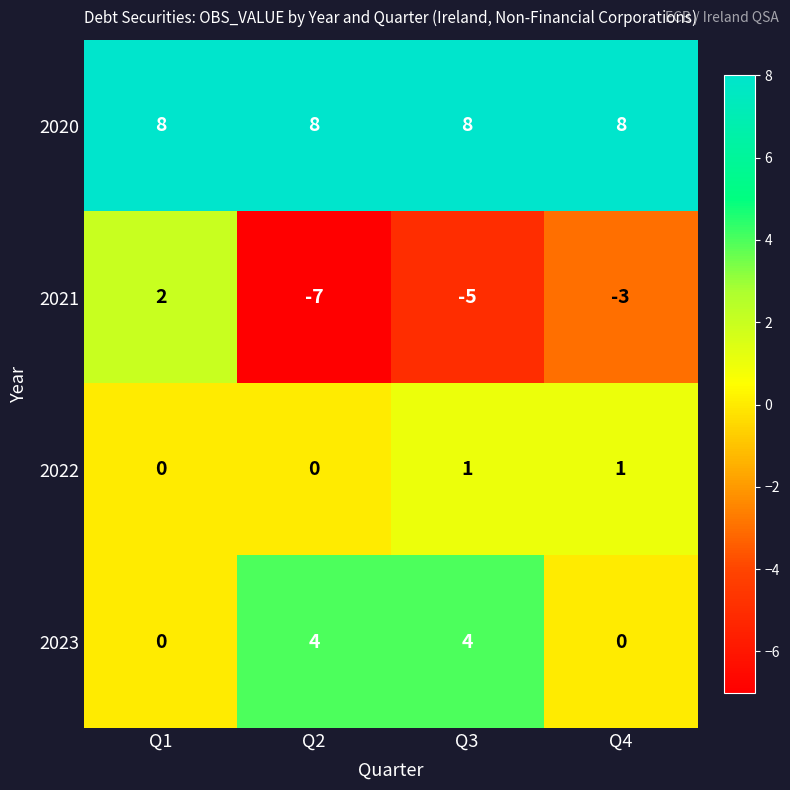

How many categories are shown in the chart?

4